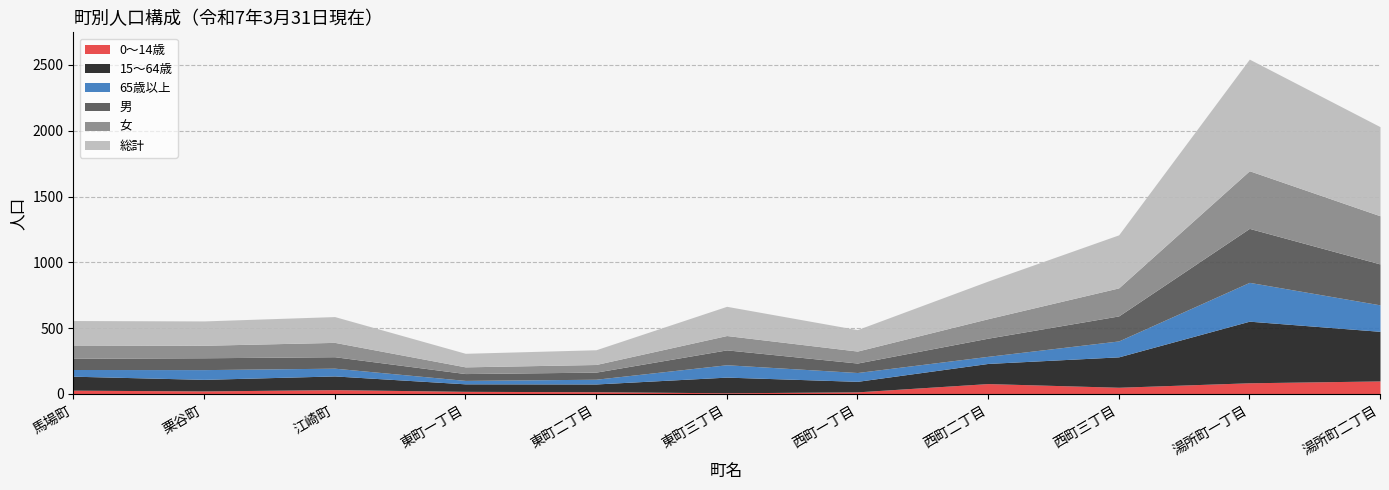

The 総計 series shows 286 at 西町二丁目. True or false?

True